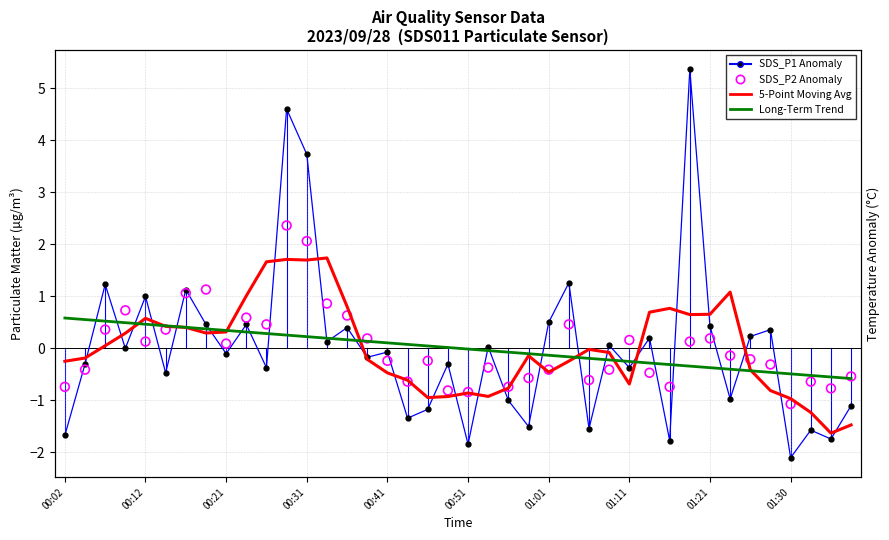

Which series reaches the maximum Y coordinate?

SDS_P1 Anomaly